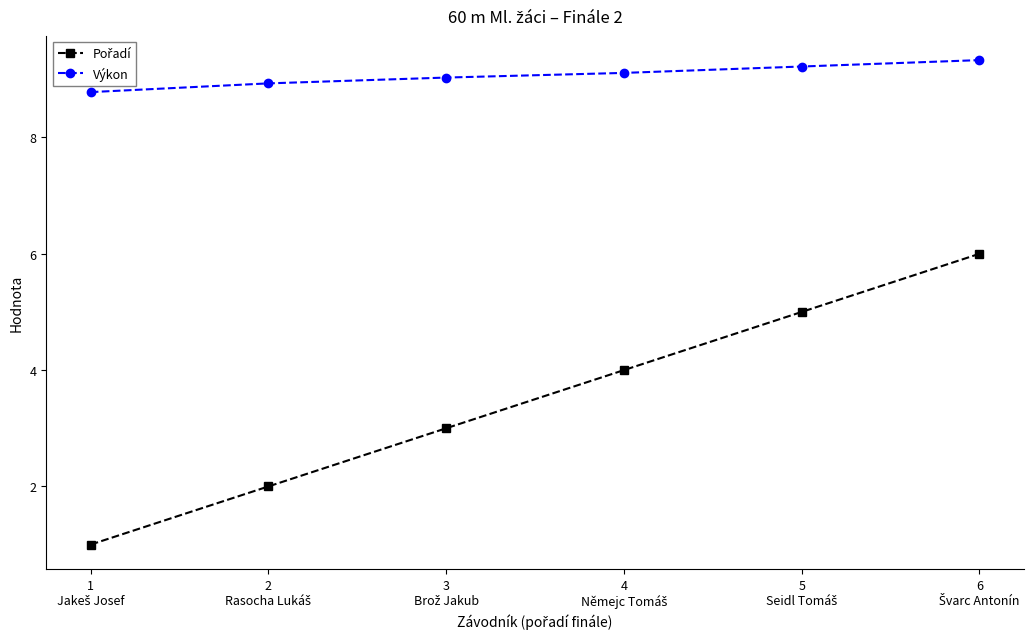

Which series has the largest total across all categories?

Výkon